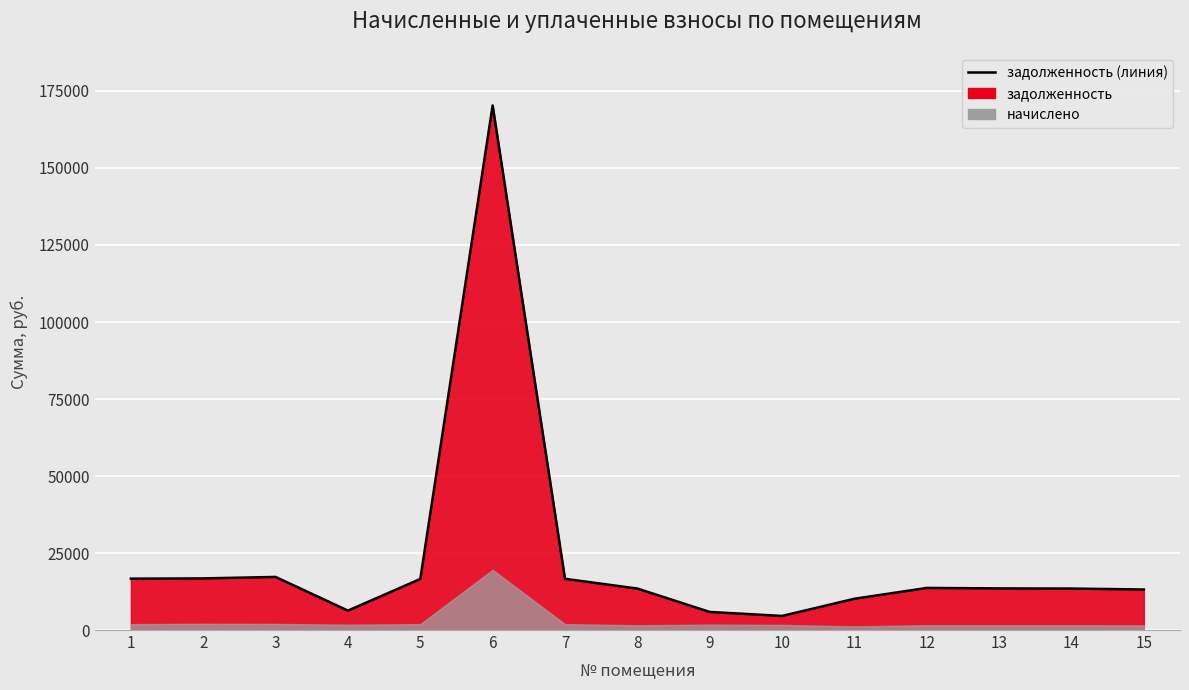

What is the difference between the maximum and minimum values?

165727.9